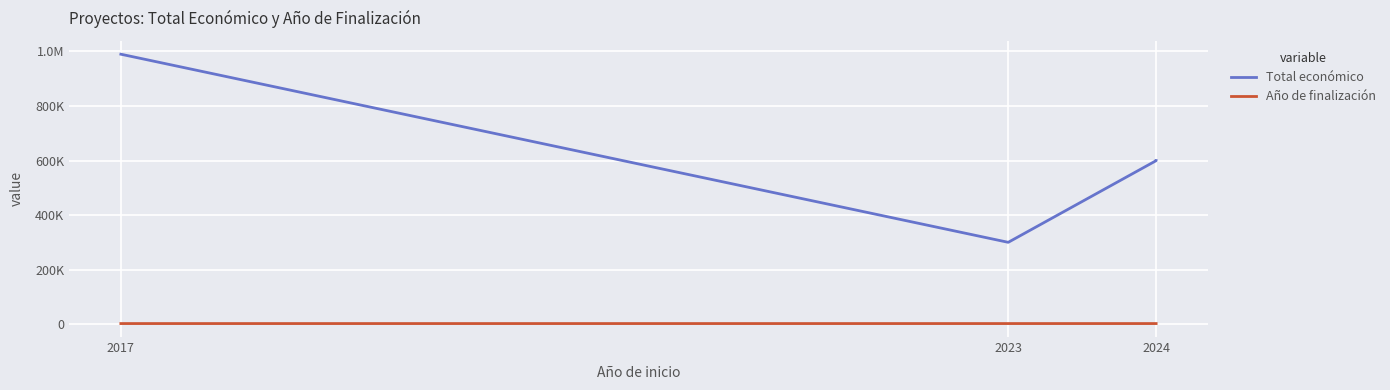

Rank the series at 2024 from lowest to highest value.

Año de finalización, Total económico